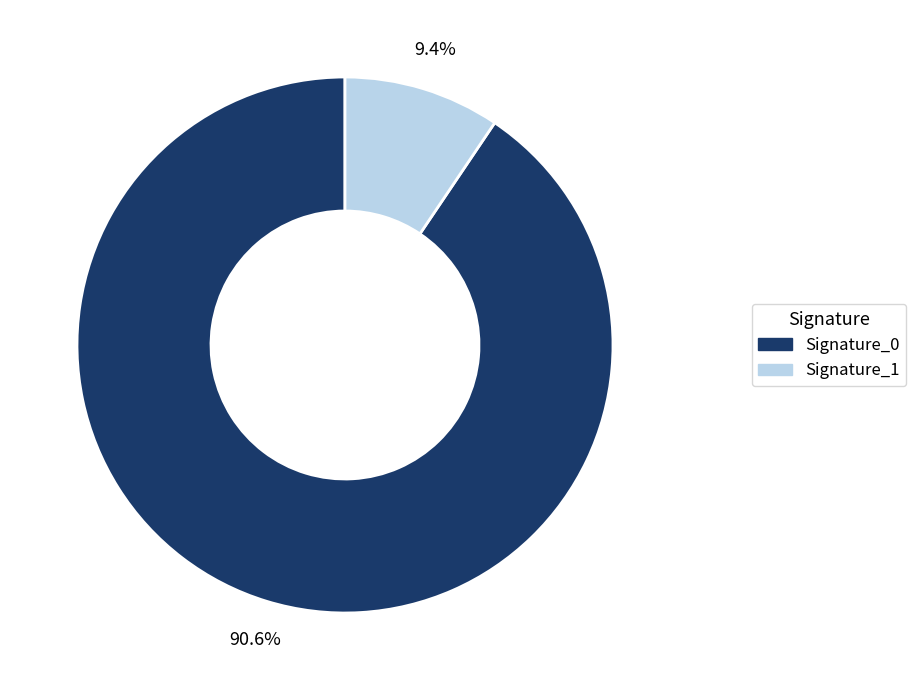

Does any single category account for the majority?

Yes